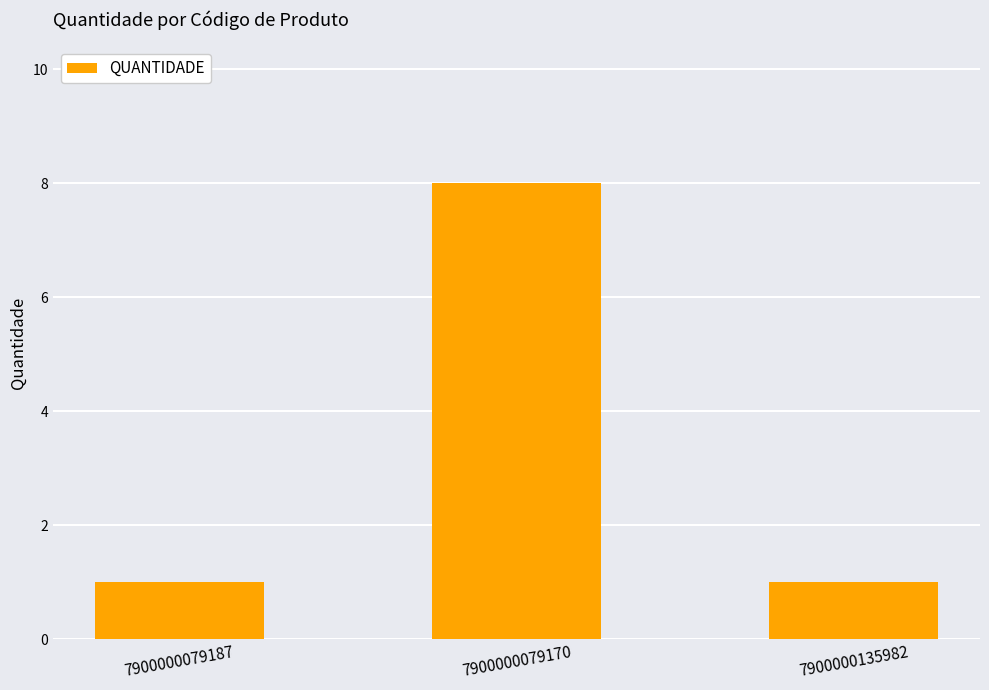

Reading left to right, list all the values displayed in this chart.

1	8	1